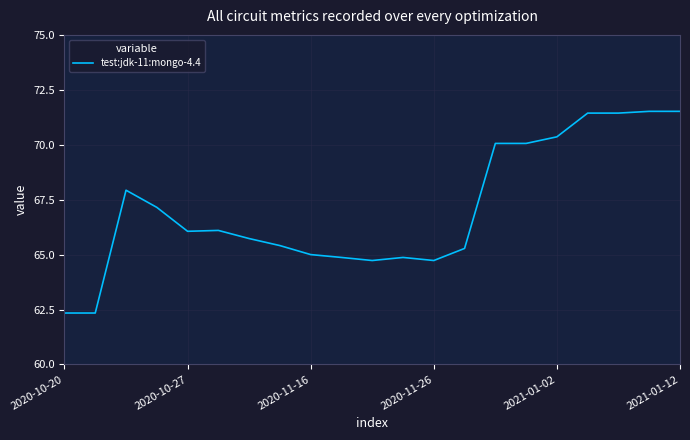

What is the difference between the maximum and minimum values?

9.2